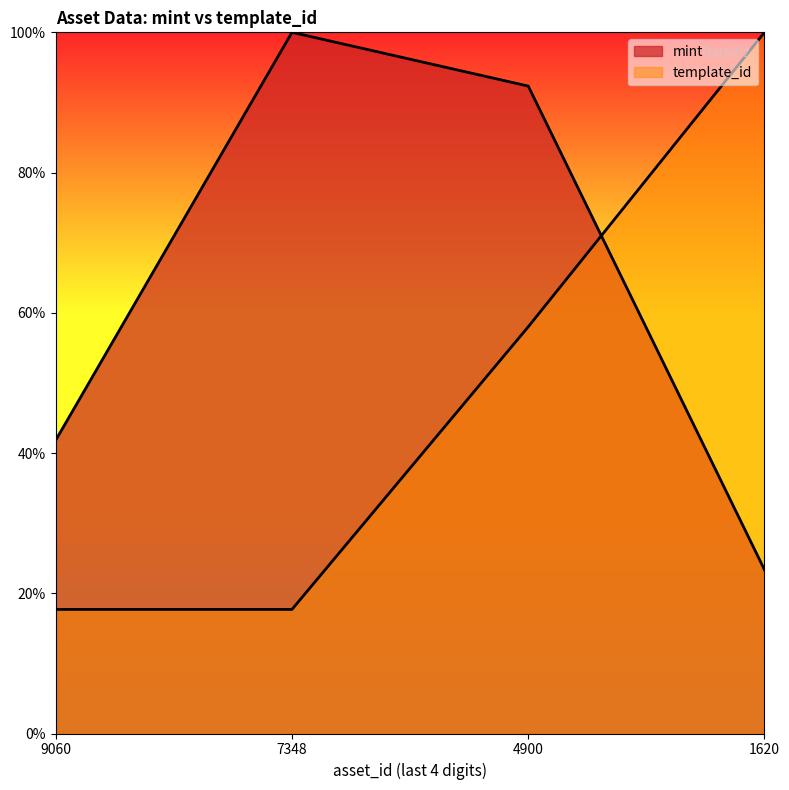

Reading left to right, extract all data points from this chart.

mint: 0.4	1.0	0.9	0.2
template_id: 0.2	0.2	0.6	1.0